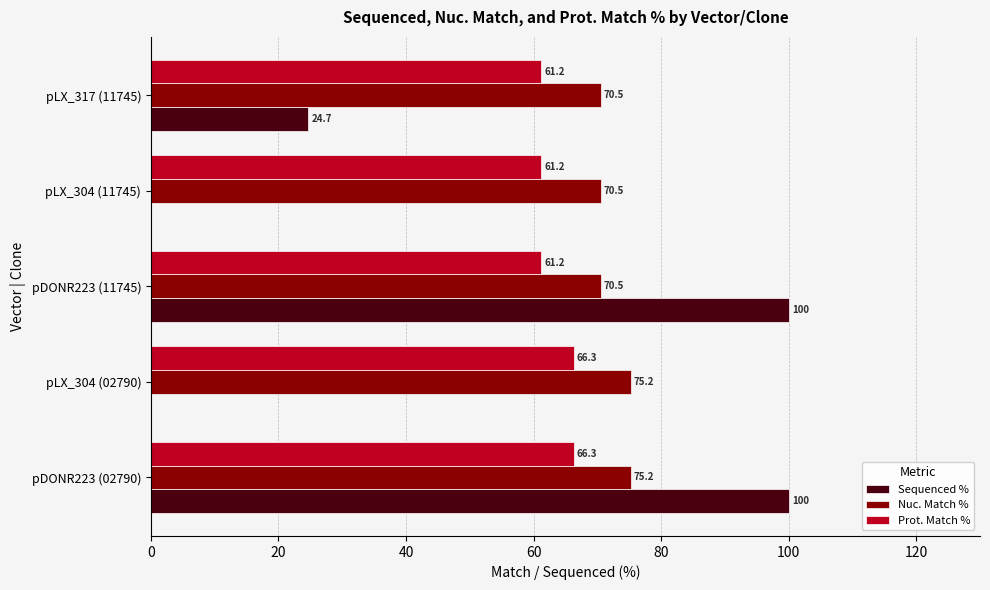

Is the value of Sequenced % at pLX_317 (11745) greater than the value of Nuc. Match % at pLX_304 (11745)?

No